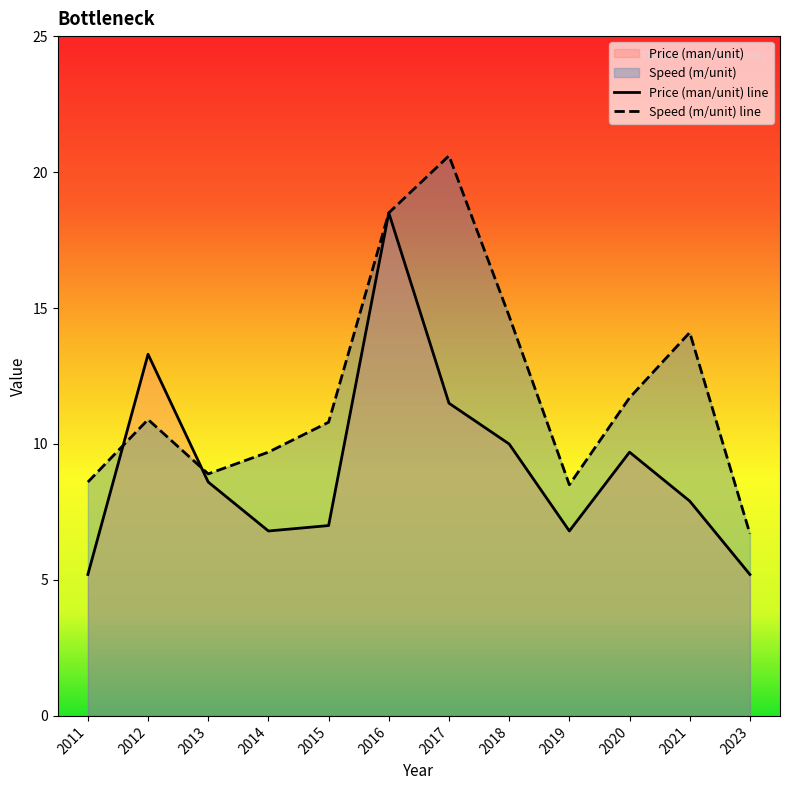

What is the sum of all Price (man/unit) values?

110.5